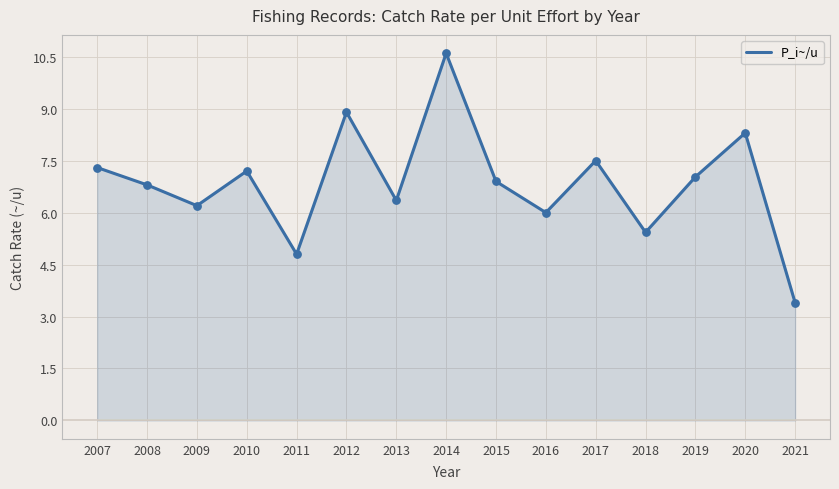

Between 2012 and 2018, which is larger?

2012